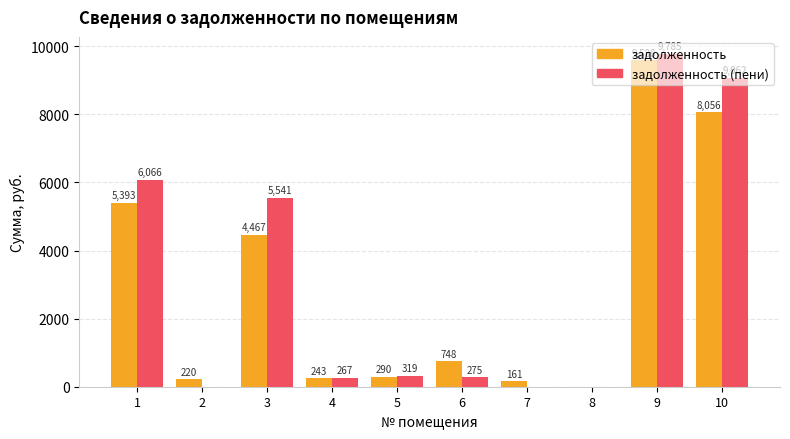

True or false: задолженность (пени) has a value of 16338.7 at 9.

False